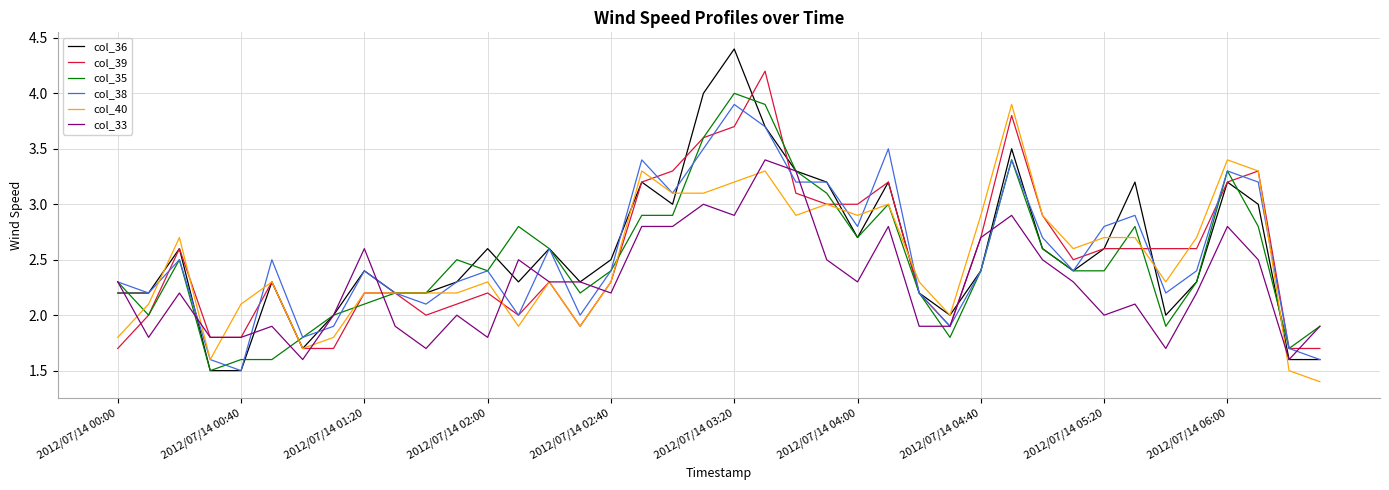

What are all the series names shown in the legend?

col_36, col_39, col_35, col_38, col_40, col_33